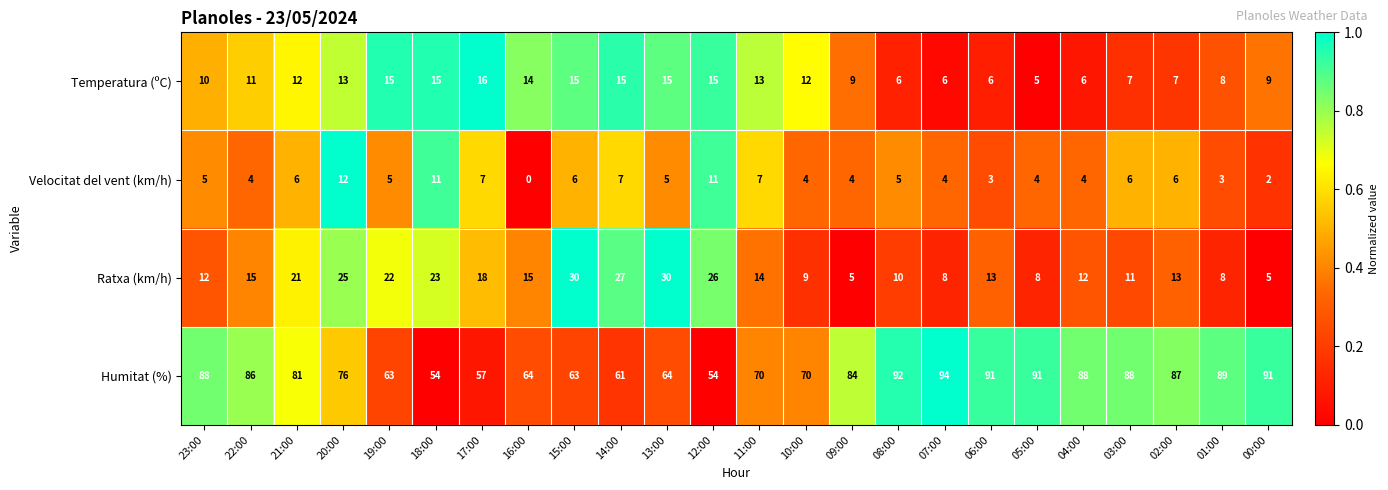

At 21:00, list the series in order from smallest to largest.

Velocitat del vent (km/h), Temperatura (ºC), Ratxa (km/h), Humitat (%)